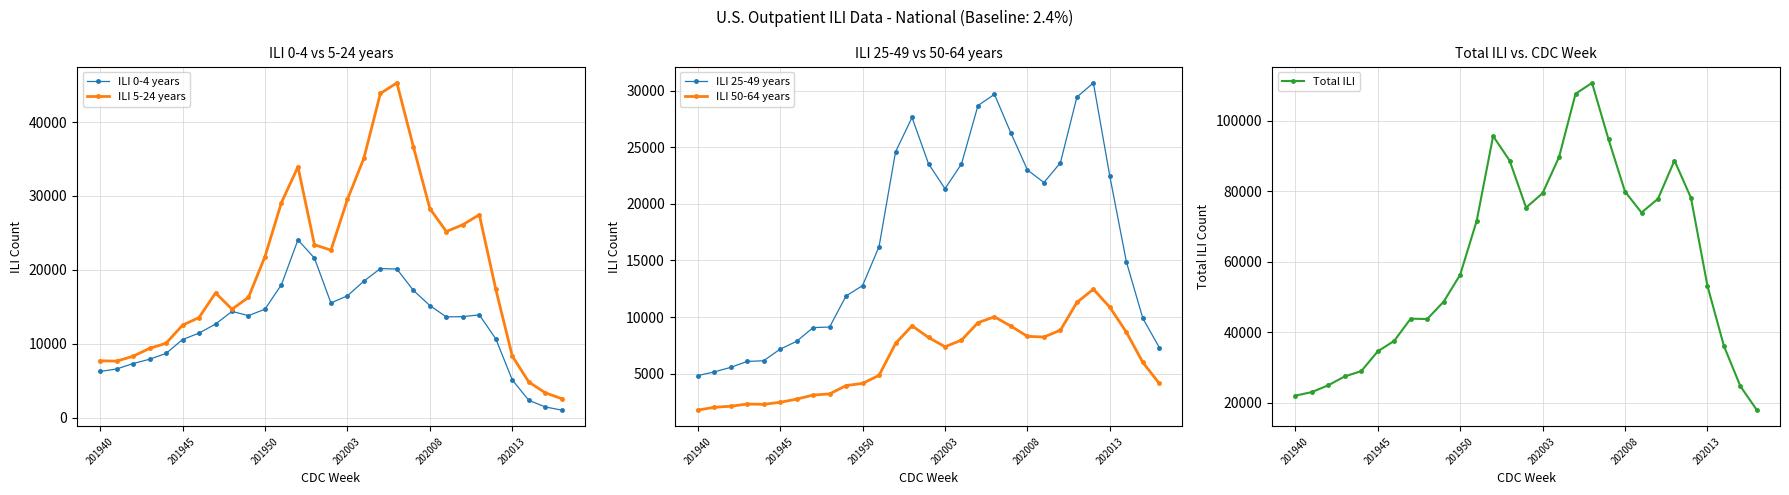

Which series has the largest total across all categories?

Total ILI